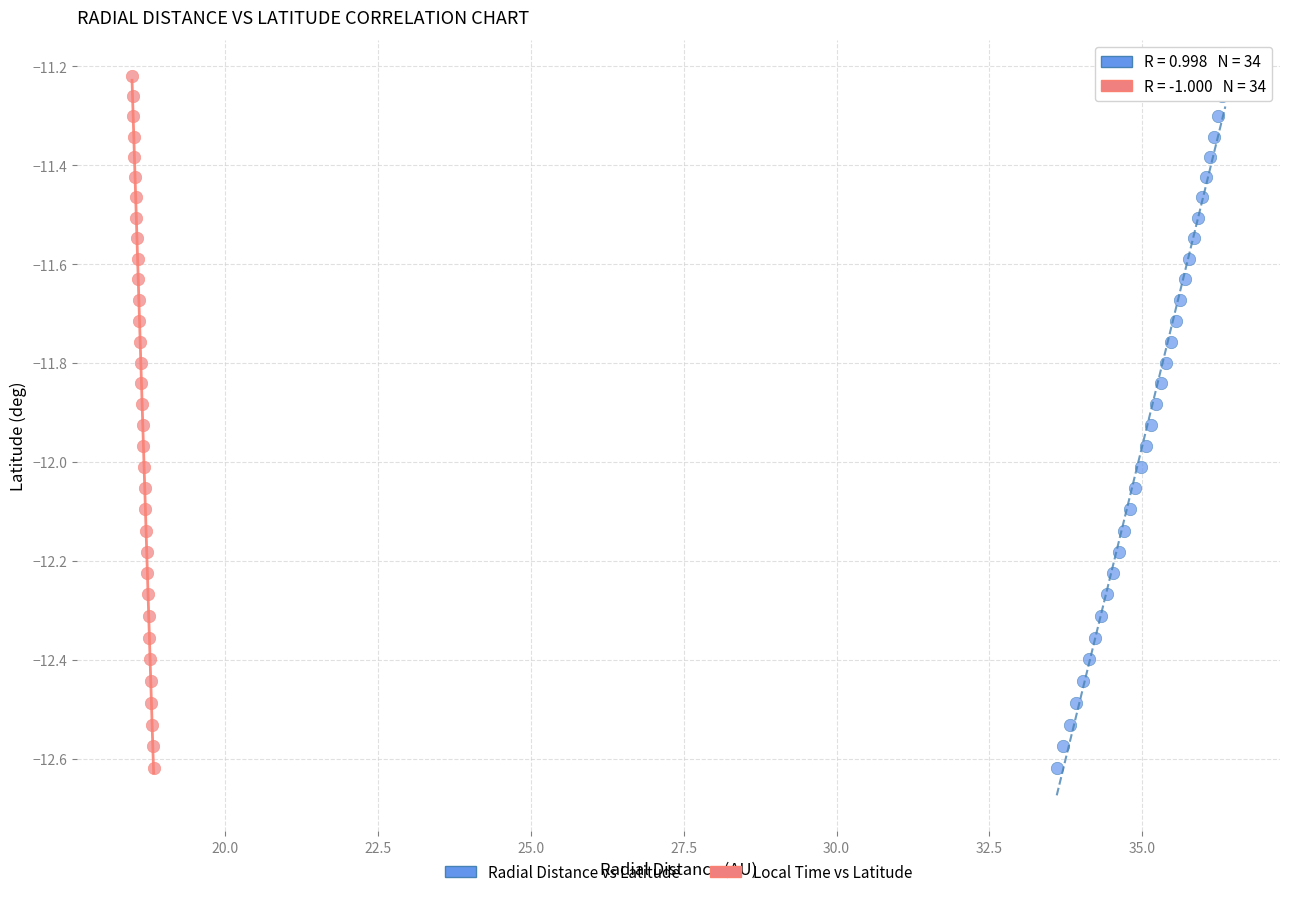

What are all the series names shown in the legend?

Radial Distance vs Latitude, Local Time vs Latitude